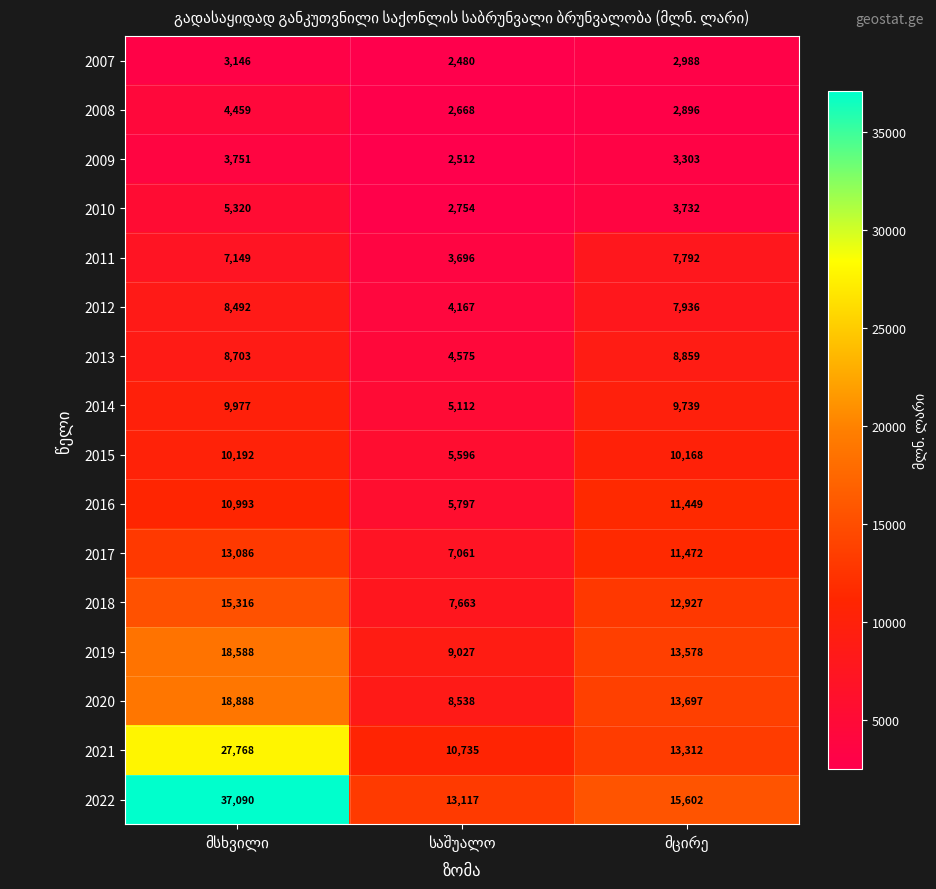

List the series in order of their peak value, lowest first.

2007, 2009, 2008, 2010, 2011, 2012, 2013, 2014, 2015, 2016, 2017, 2018, 2019, 2020, 2021, 2022